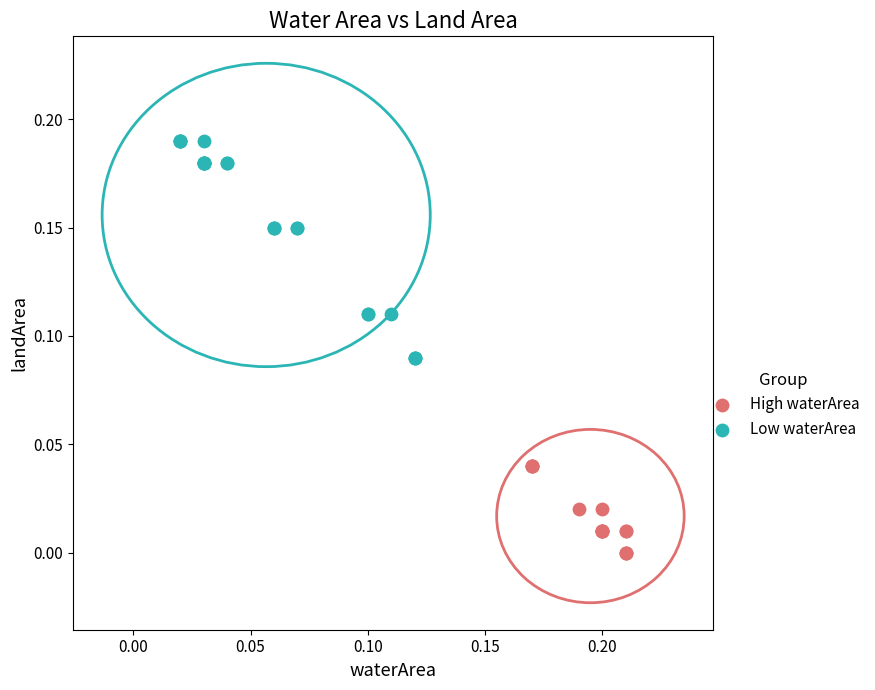

Which series reaches the maximum Y coordinate?

Low waterArea